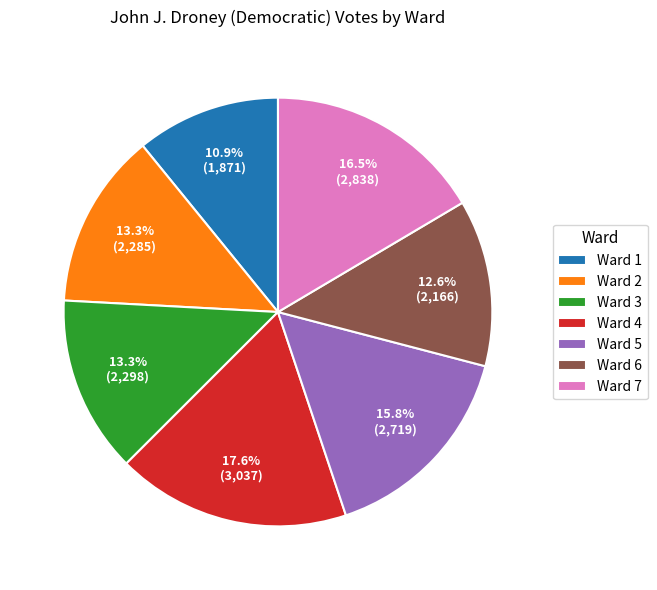

To the nearest percent, what is the difference between the Ward 6 and Ward 5 slice percentages?

3%